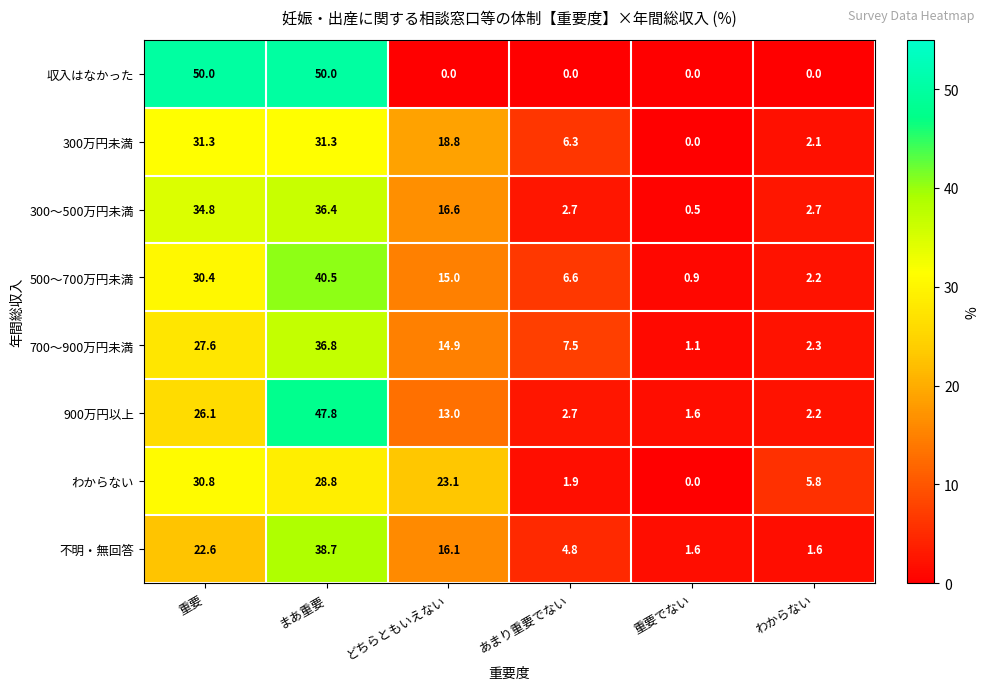

The value of 500～700万円未満 at わからない is 2.2. True or false?

True